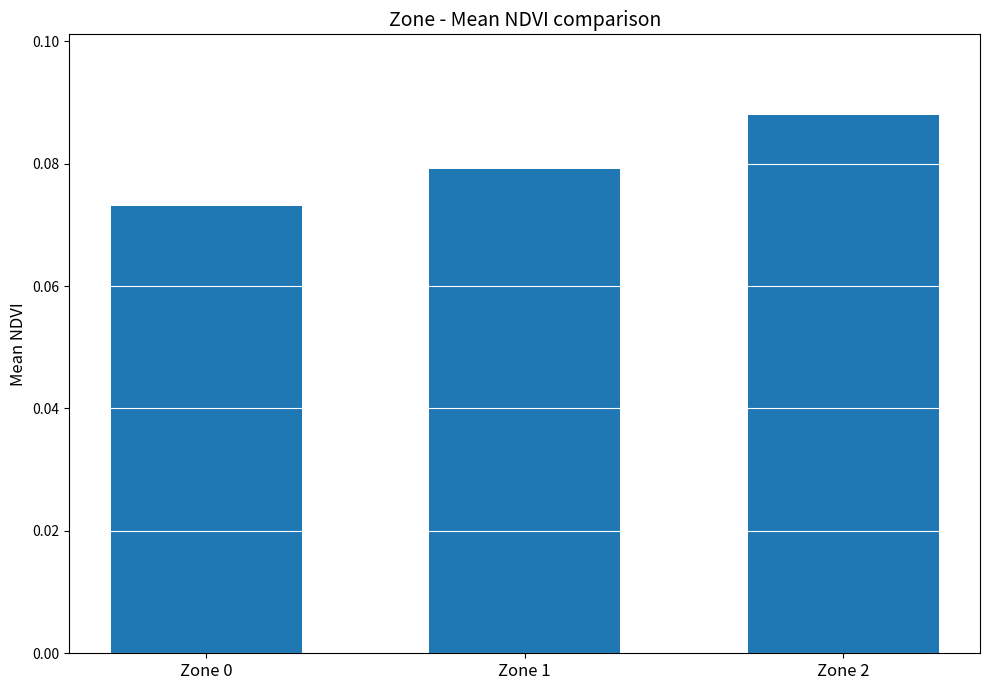

Is it true that the value at Zone 1 is 0.0?

False